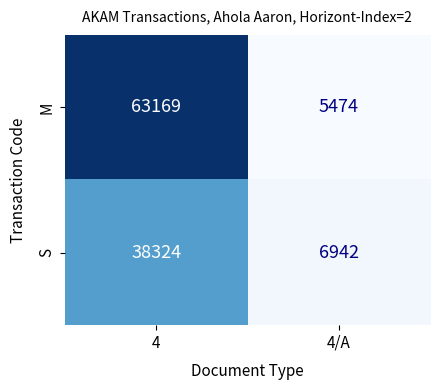

True or false: S has a value of 65073 at 4.

False